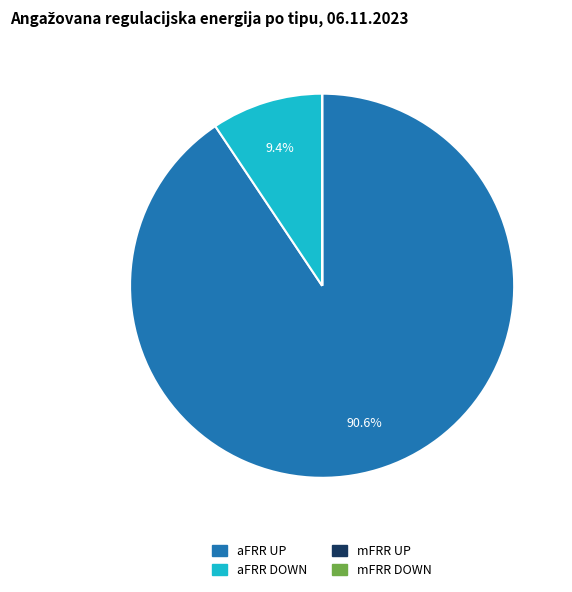

Is there a majority slice in this chart?

Yes